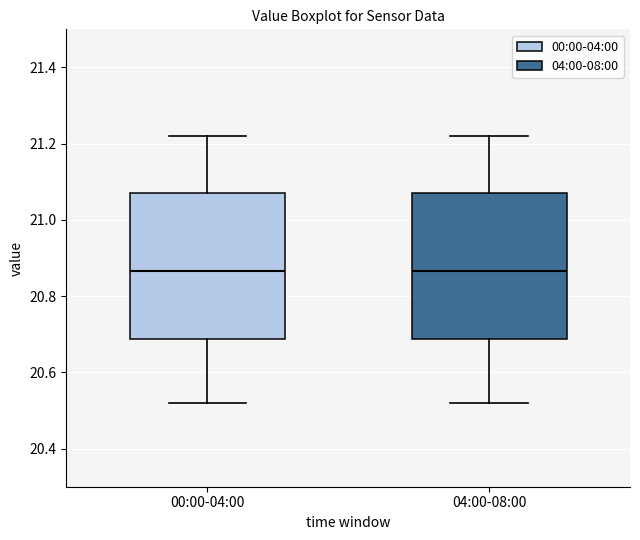

Reading left to right, transcribe this box plot: for each box, give where its median line is, the range the box spans, and where its two whiskers end, as read against the y-axis. The values are not printed on the chart, so give them approximately, as read against the axis.

00:00-04:00: median 20.86, box 20.68 to 21.08, whiskers 20.52 to 21.22
04:00-08:00: median 20.86, box 20.68 to 21.08, whiskers 20.52 to 21.22